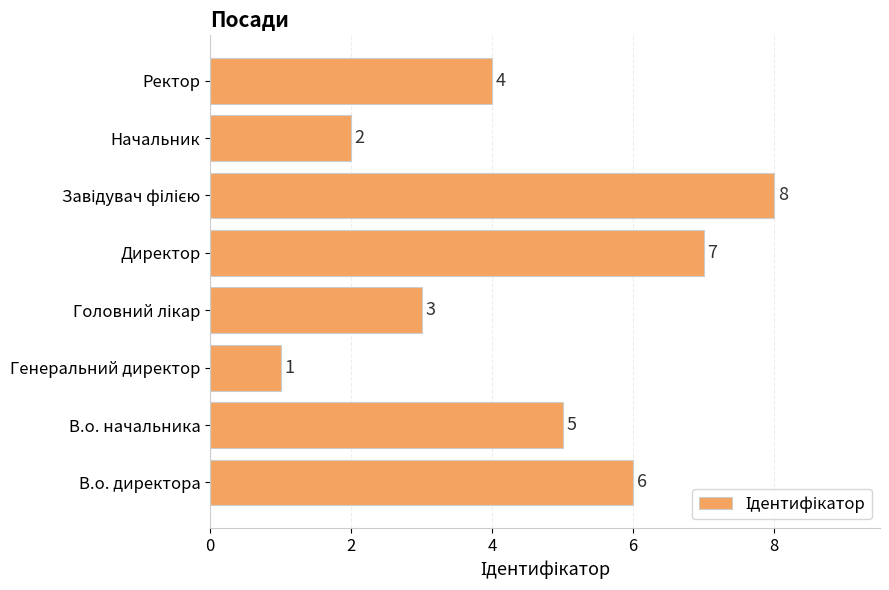

What is the sum of all values?

36